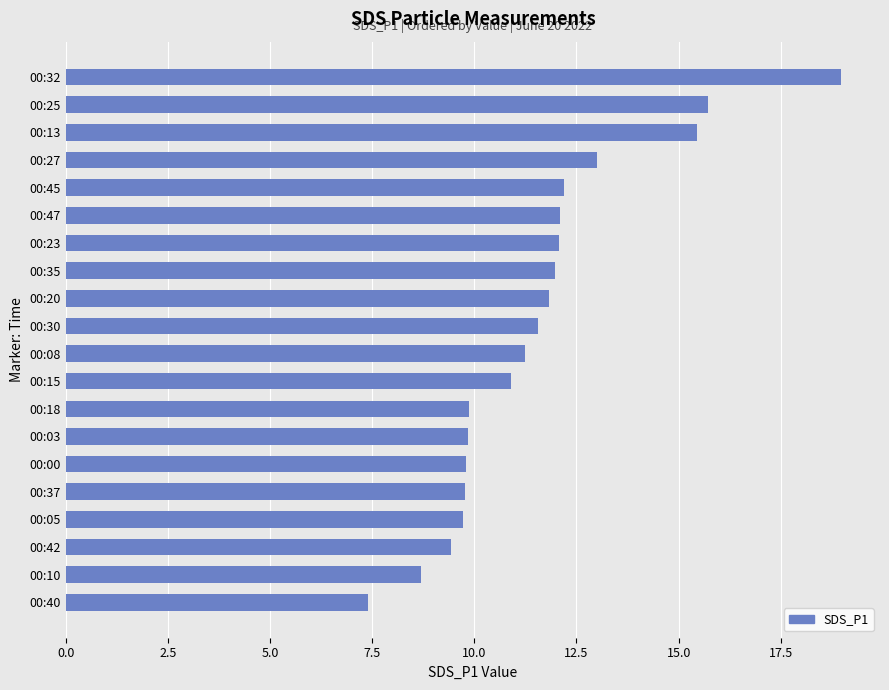

What is the average value?

11.6